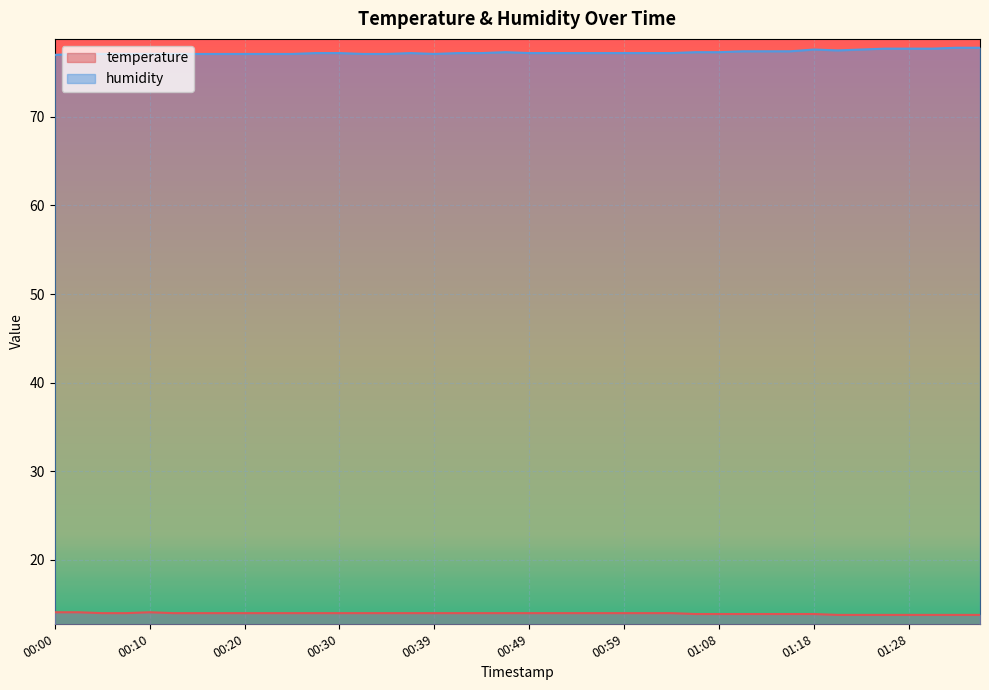

True or false: temperature has a value of 21.0 at 01:28.

False